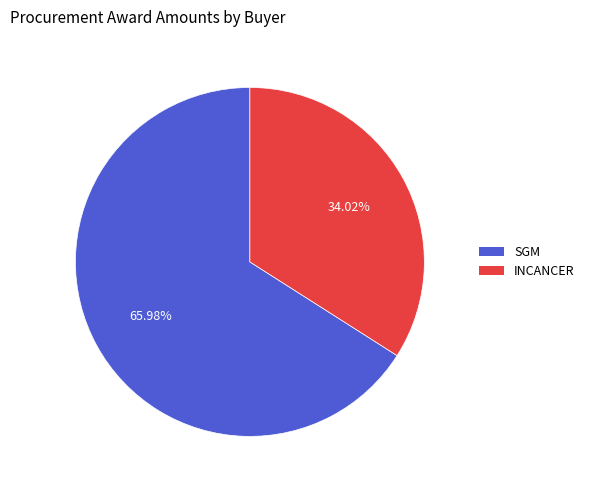

Is there a majority slice in this chart?

Yes